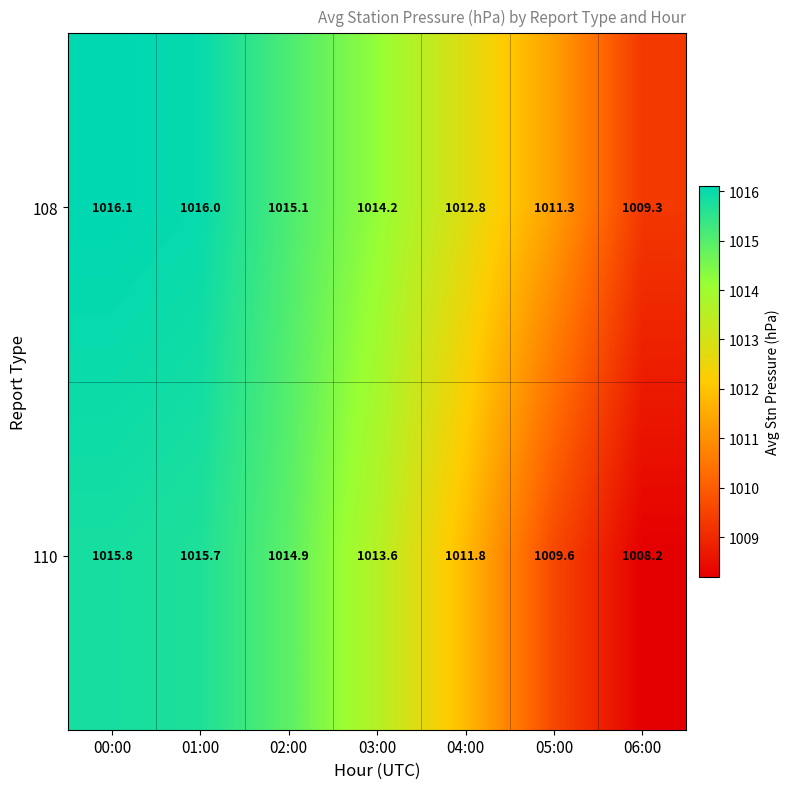

What is the greatest value displayed?

1016.1